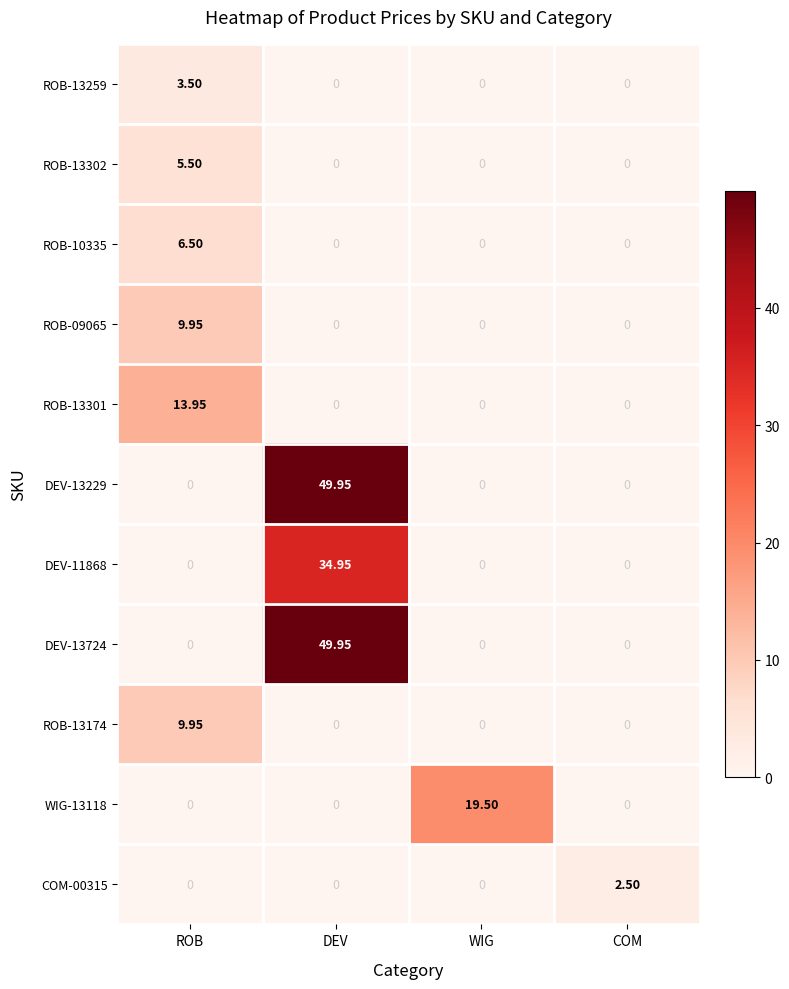

At which category is the sum across all series the highest?

DEV